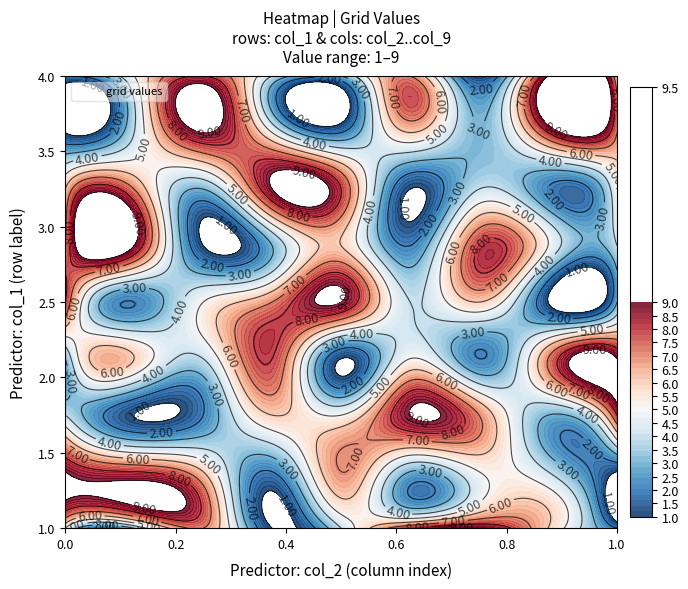

What is the minimum value for 2?

1